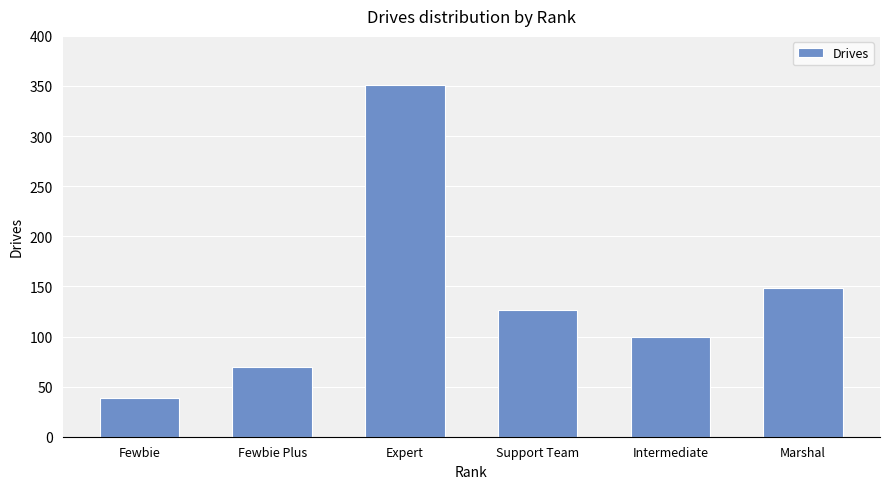

List the labels in order of value, smallest first.

Fewbie, Fewbie Plus, Intermediate, Support Team, Marshal, Expert